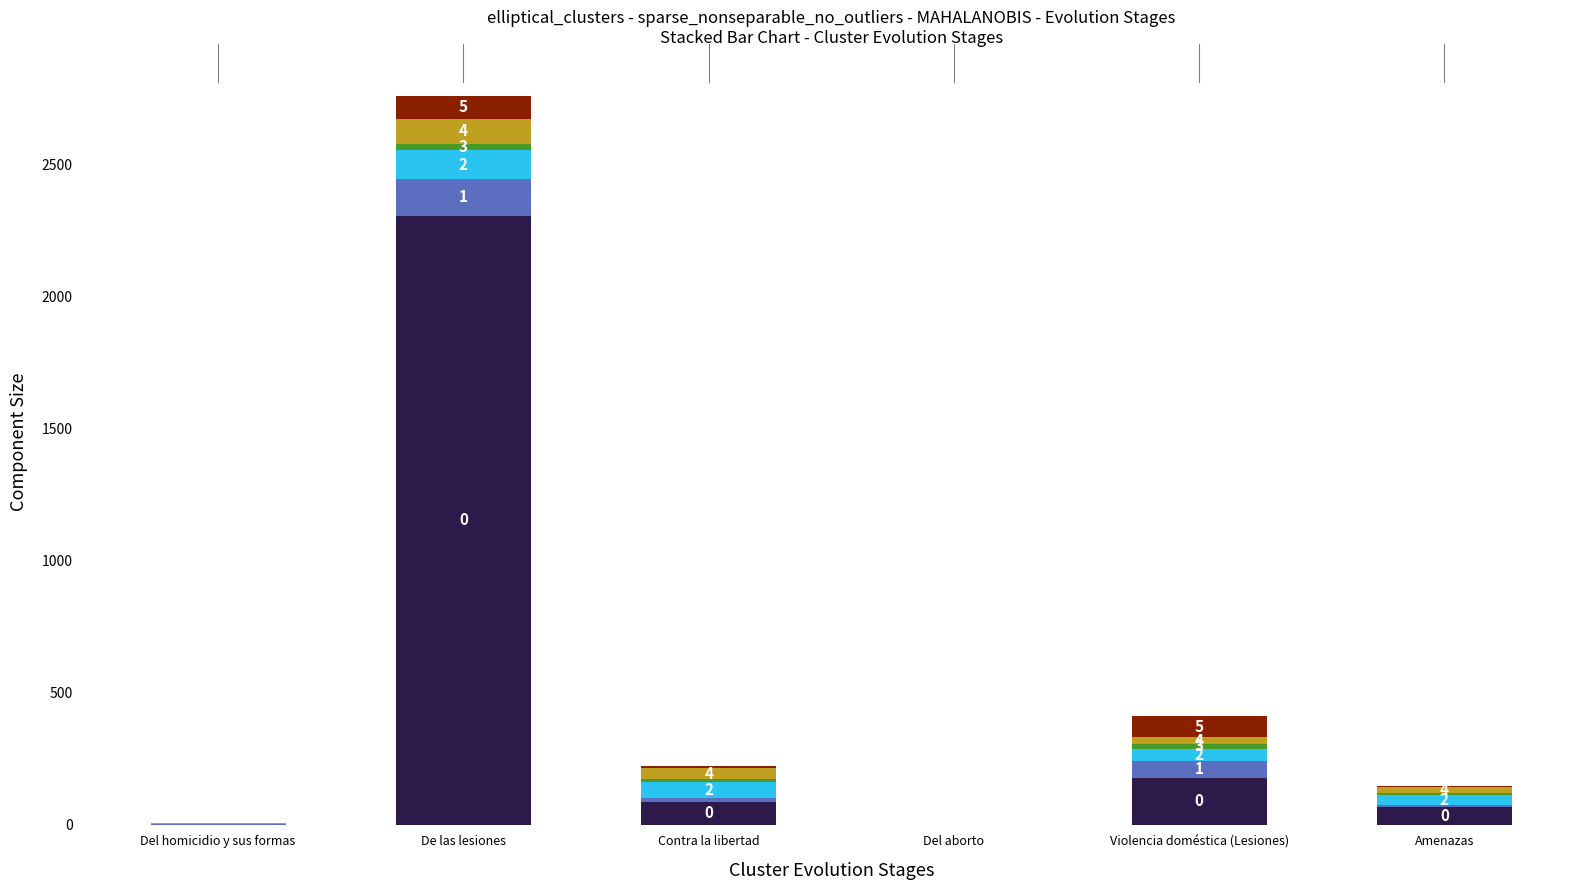

At which category is the sum across all series the highest?

De las lesiones